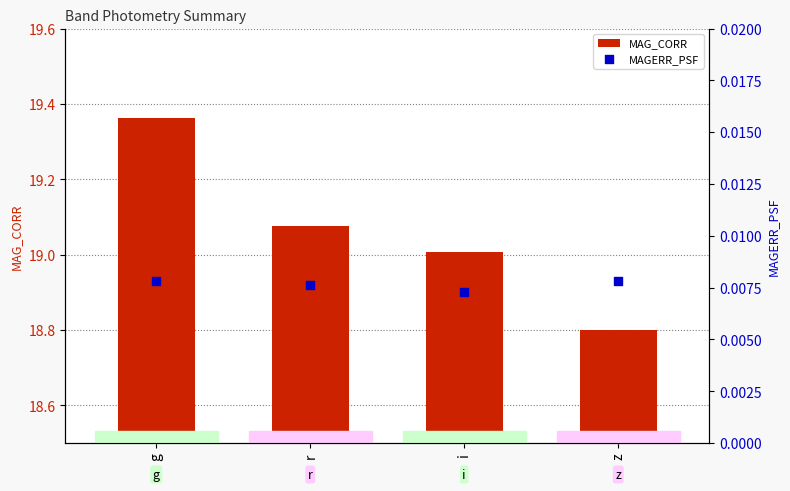

What is the total value across all series at g?

19.4